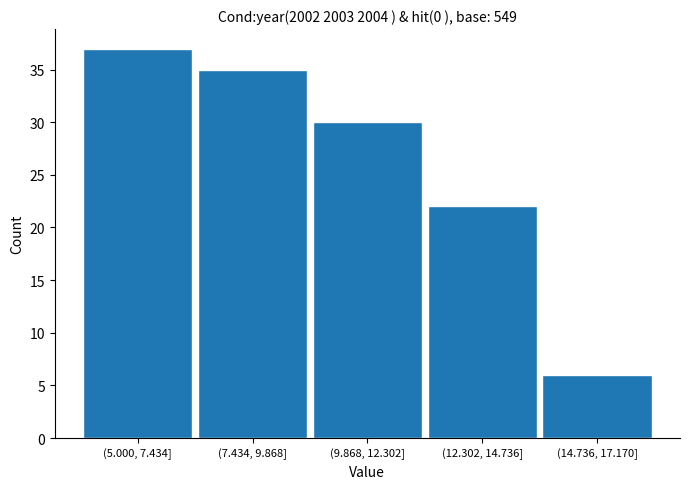

Reading left to right, extract all data points from this chart.

(5.000, 7.434]=37	(7.434, 9.868]=35	(9.868, 12.302]=30	(12.302, 14.736]=22	(14.736, 17.170]=6